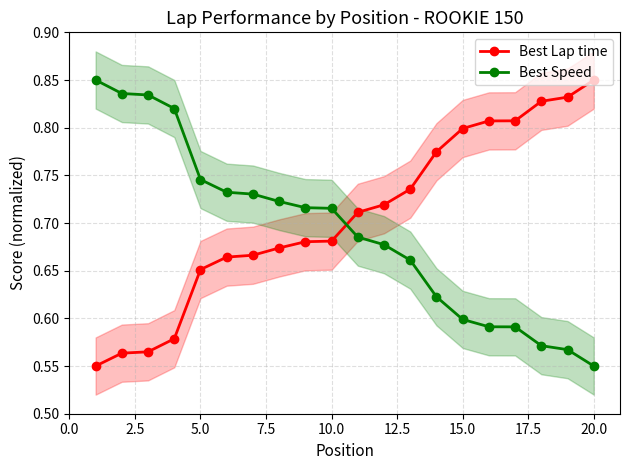

Is it true that Best Speed equals 0.2 at 20.0?

False